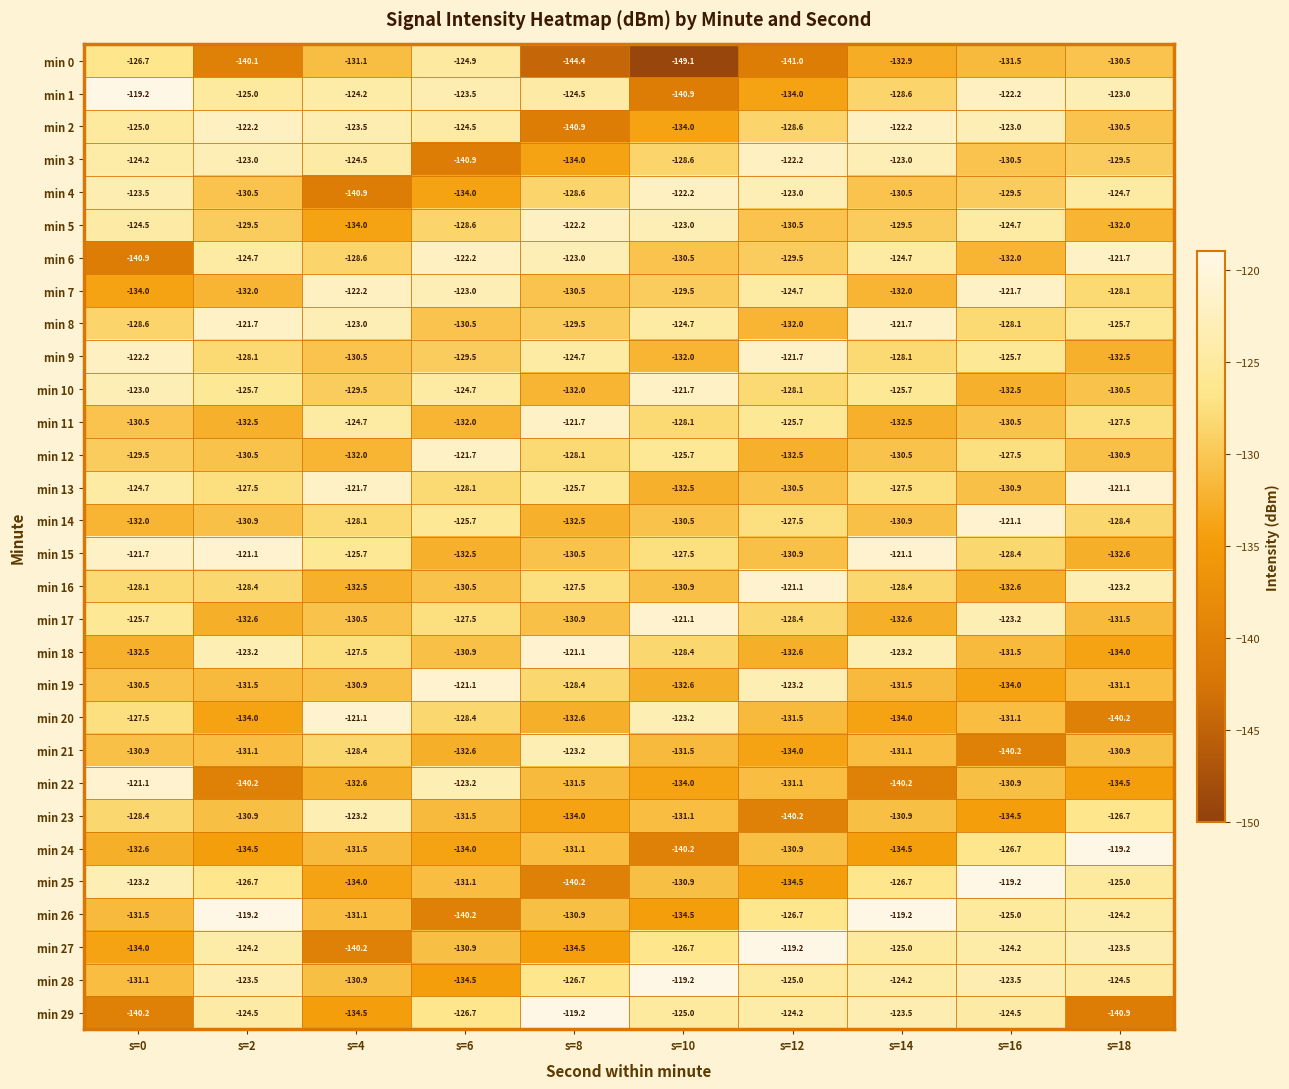

Where is min 24 nearest to the value -129?

s=12